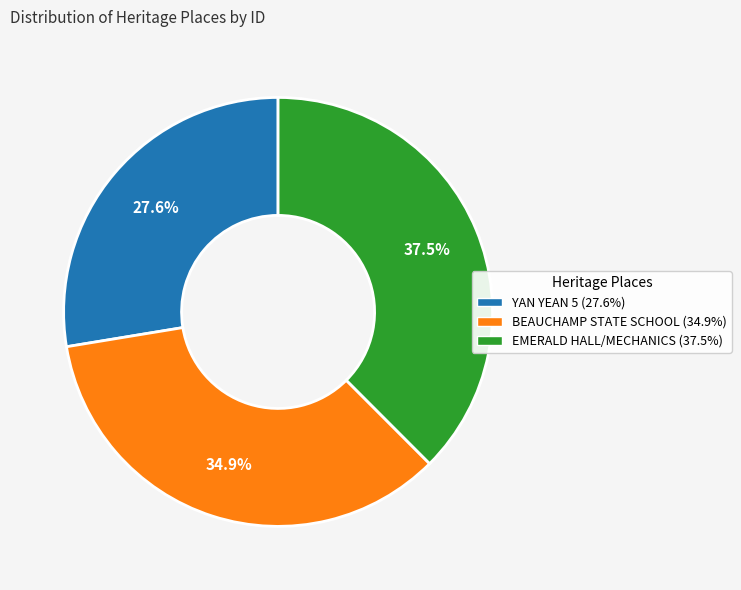

Is there any slice that represents more than half of the pie?

No